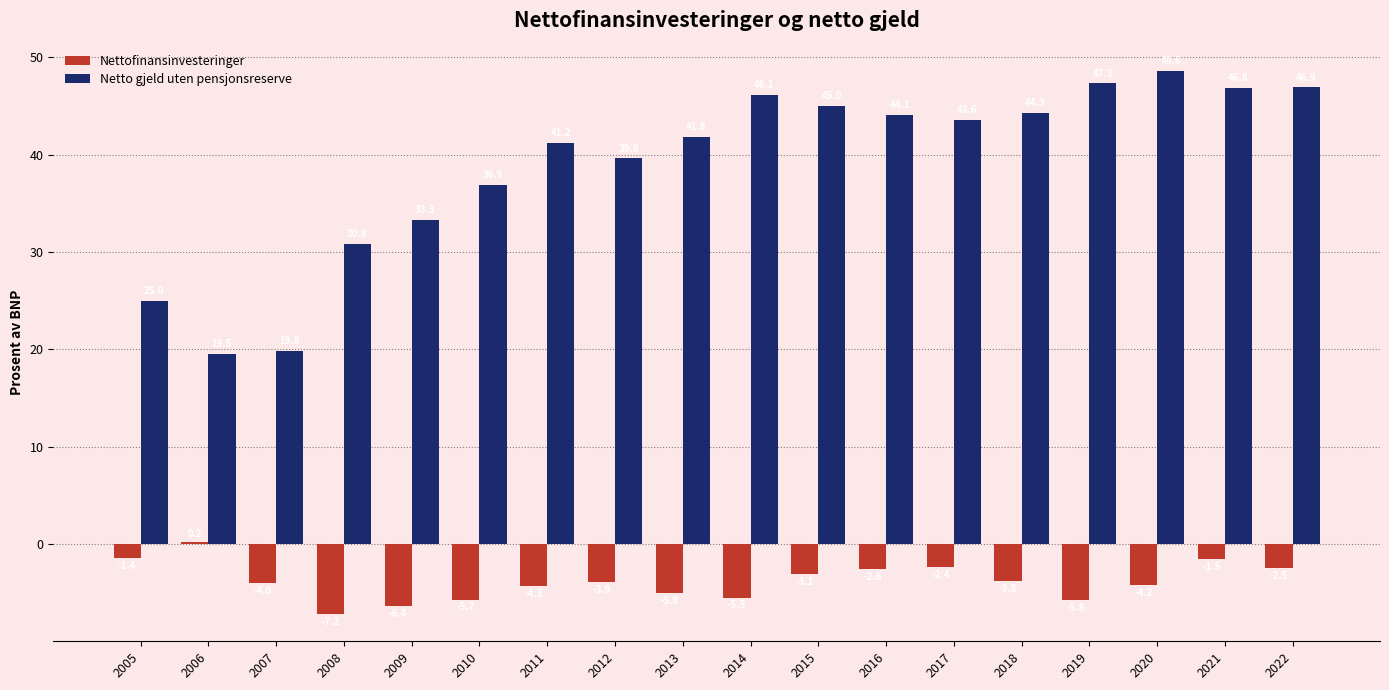

How many groups of bars are there?

18